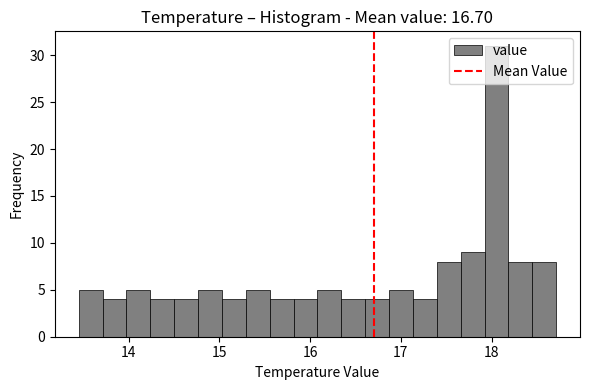

Around what value on the x-axis is the tallest bar? Give the approximate position of its centre, as read against the axis.

18.1